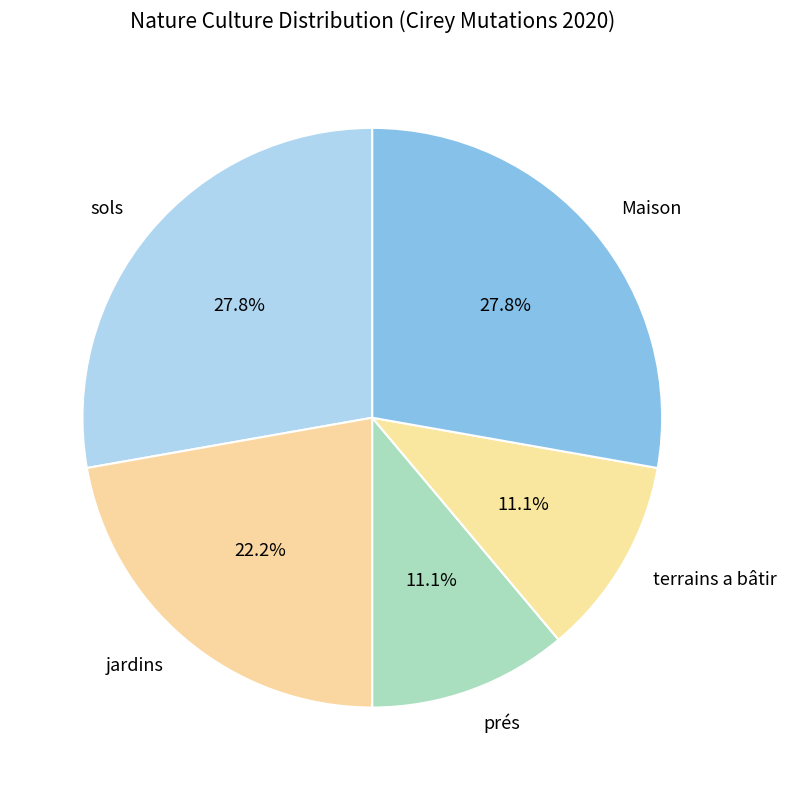

To the nearest percent, what is the difference between the Maison and terrains a bâtir slice percentages?

17%